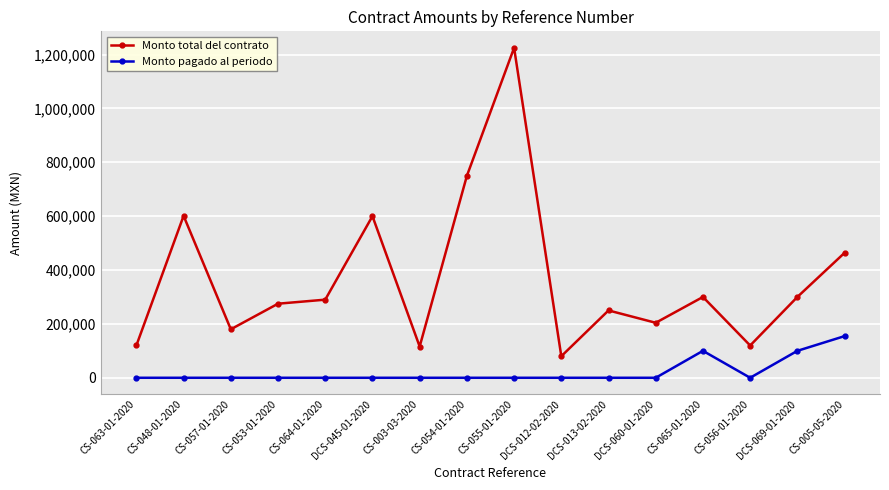

What is the average value of the Monto pagado al periodo series?

22165.5